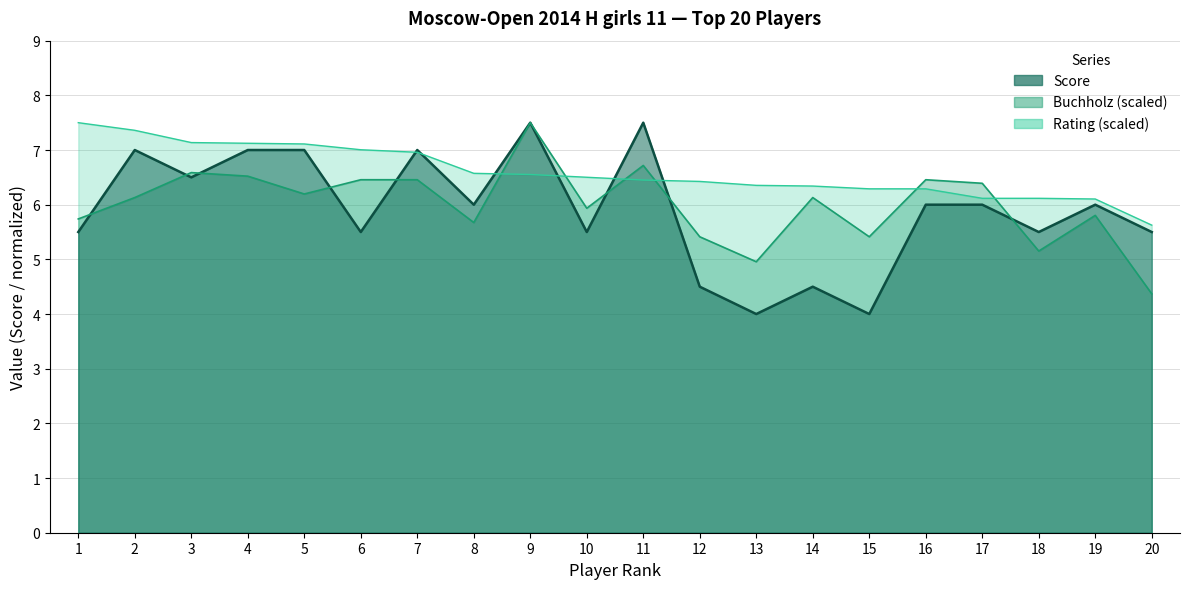

The Rating series shows 10.2 at 17. True or false?

False